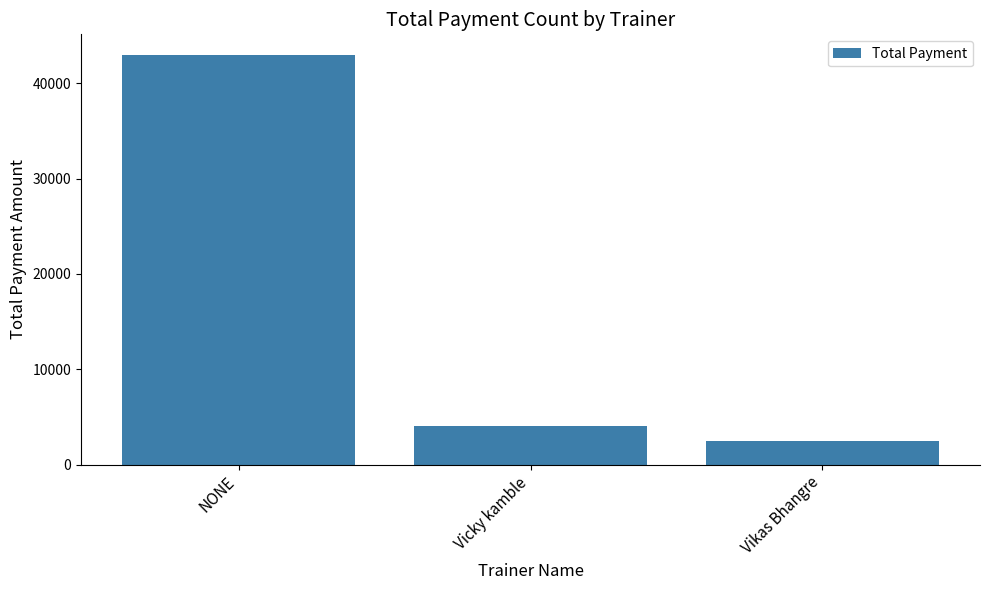

Approximately how many times larger is the value at NONE compared to Vikas Bhangre?

17.2